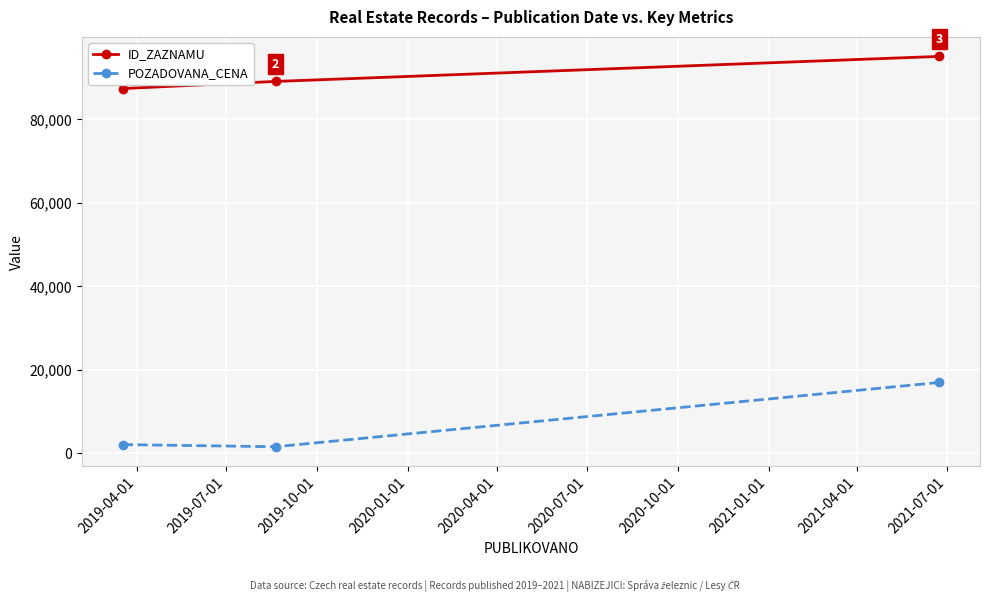

What is the value of the ID_ZAZNAMU point at the 2nd from the left?

89118